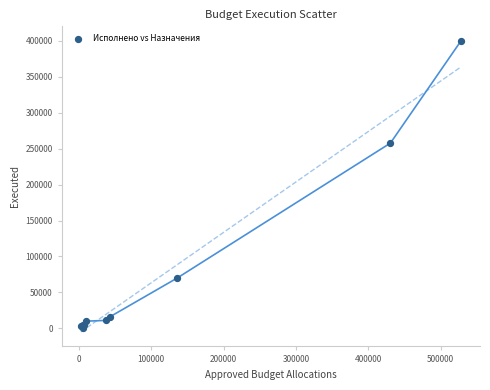

What Y value in the scatter plot is closest to 199972?

257775.0